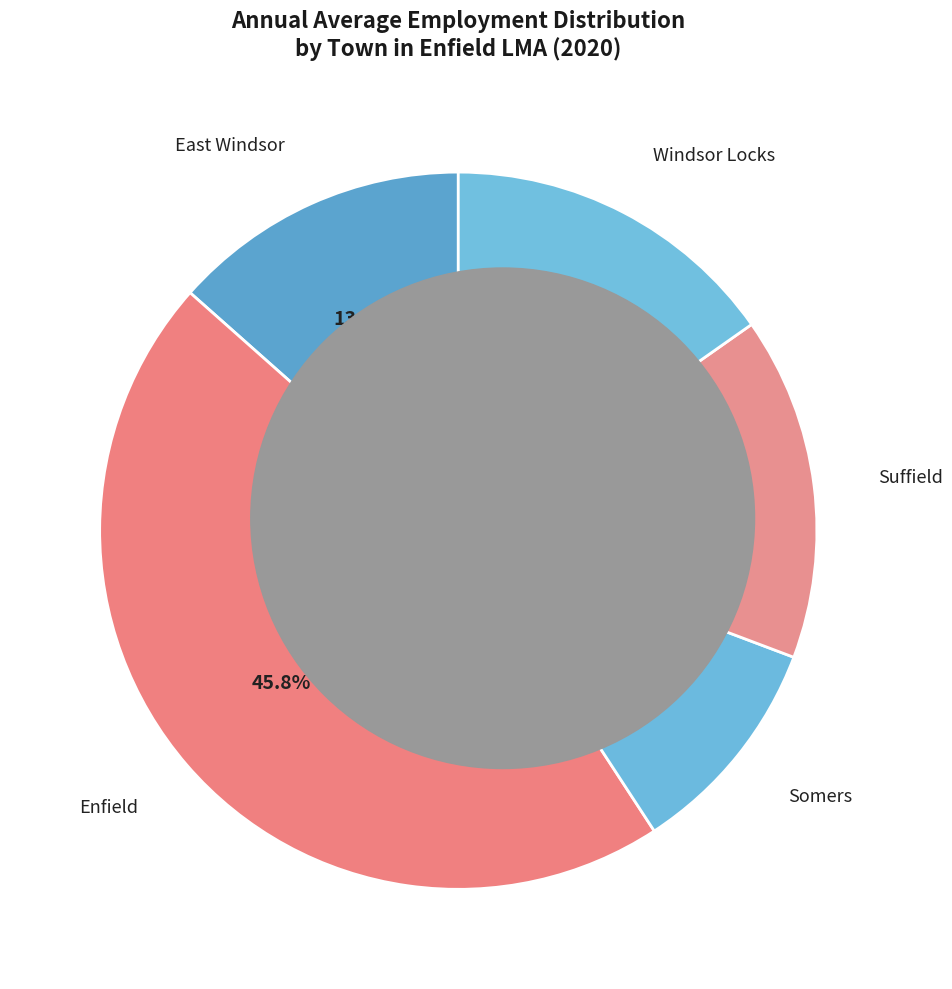

True or false: Somers accounts for 1% of the total.

False